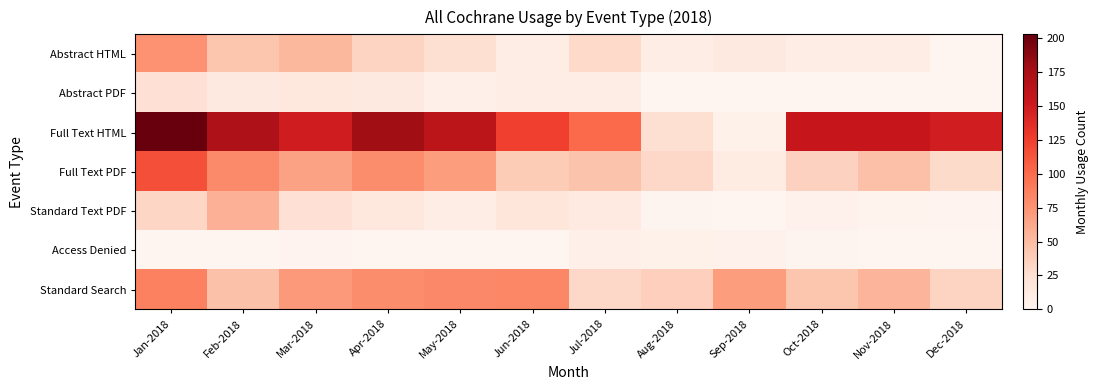

What is the difference between the highest and lowest values at May-2018?

162